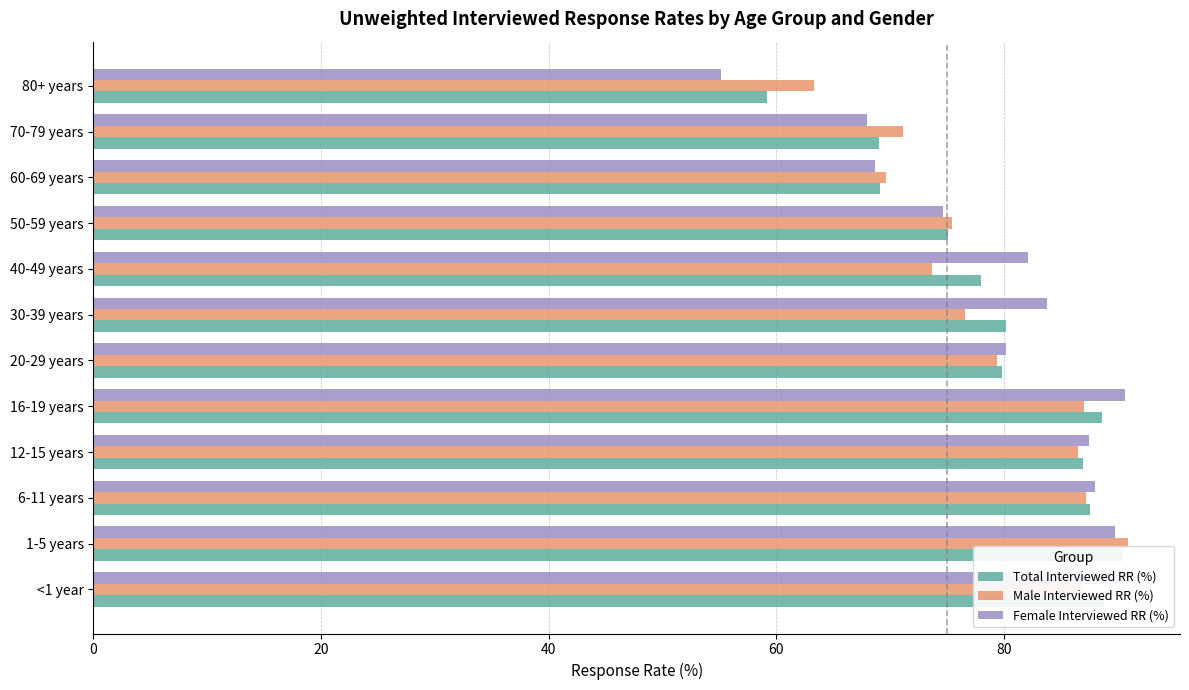

Rank the series by their average value, from highest to lowest.

Female Interviewed RR (%), Total Interviewed RR (%), Male Interviewed RR (%)